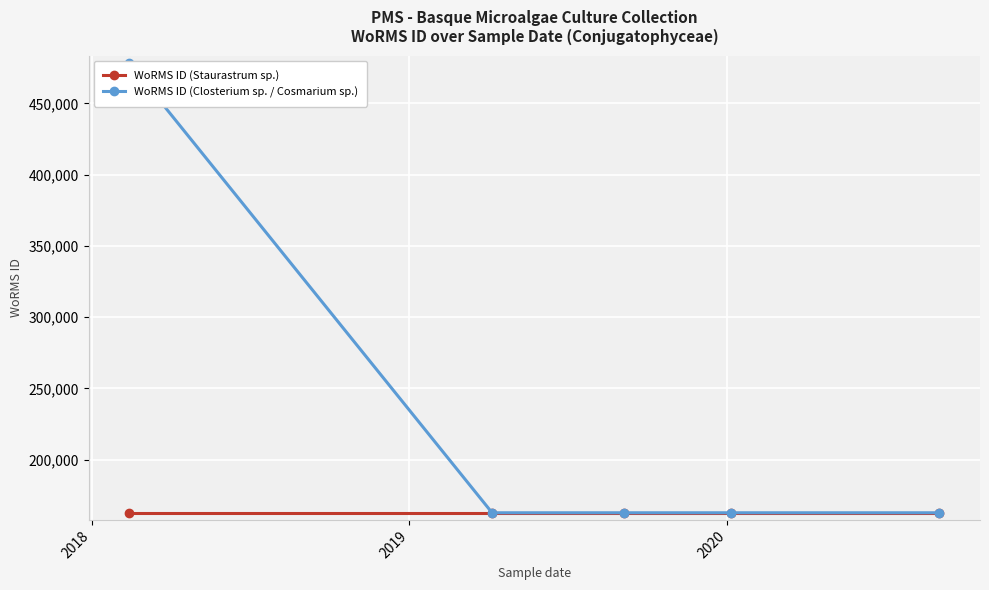

How many intersections are there between WoRMS ID (Closterium sp. / Cosmarium sp.) and WoRMS ID (Staurastrum sp.)?

1